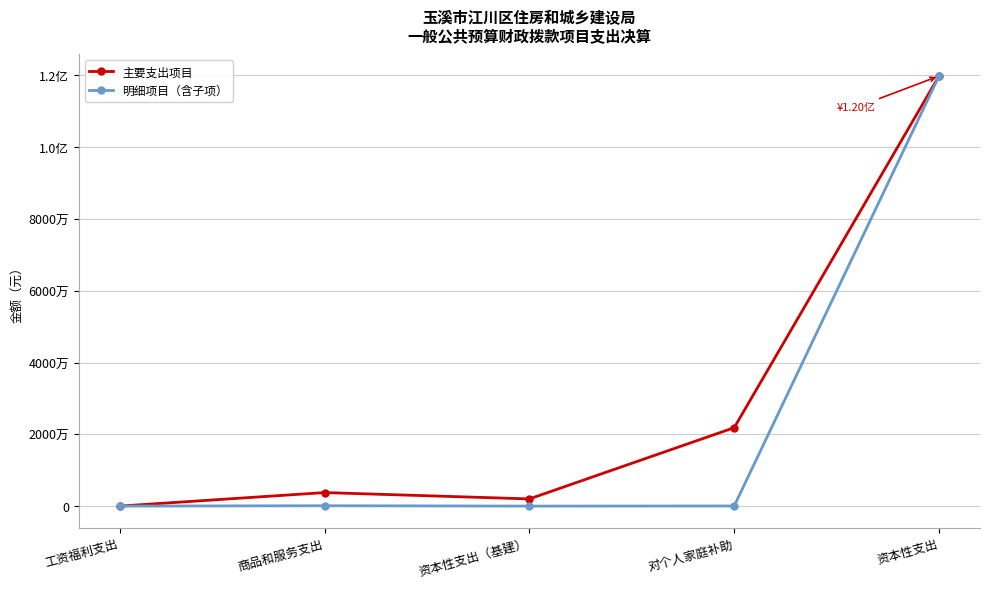

Does the chart have visible grid lines?

Yes